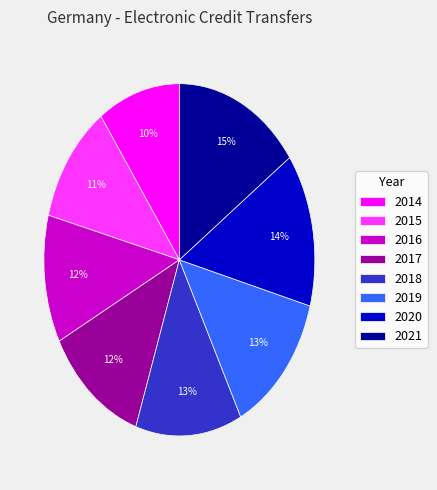

Which category has the biggest portion of the pie?

2021